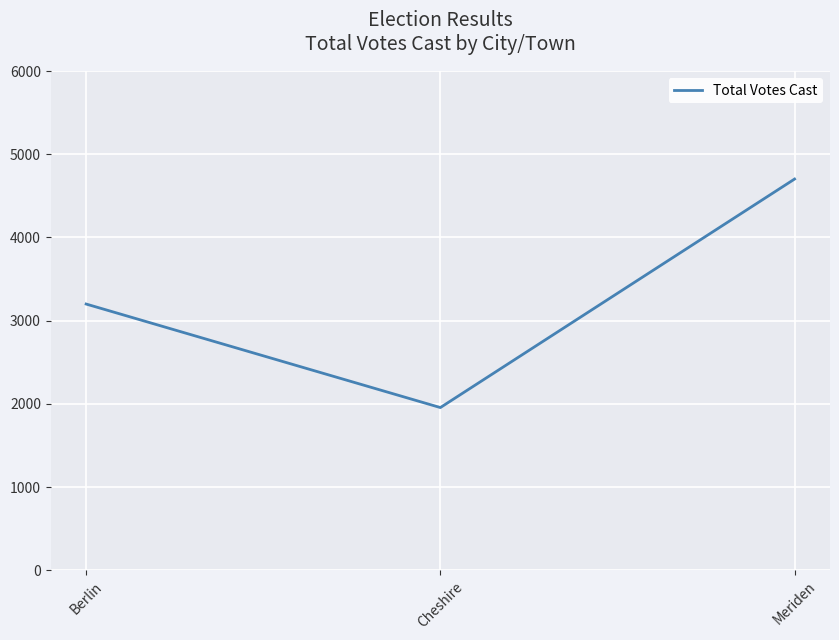

List the labels in order of value, smallest first.

Cheshire, Berlin, Meriden